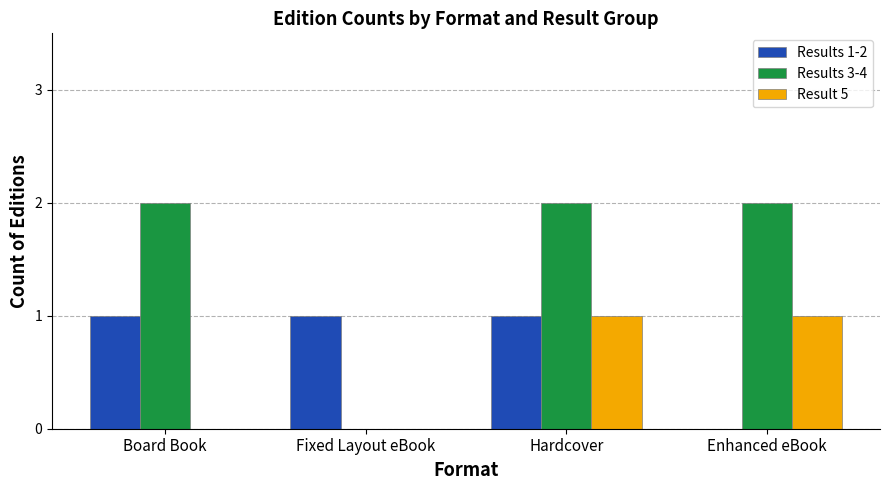

Reading left to right, extract all data points from this chart.

Results 1-2: 1	1	1	0
Results 3-4: 2	0	2	2
Result 5: 0	0	1	1